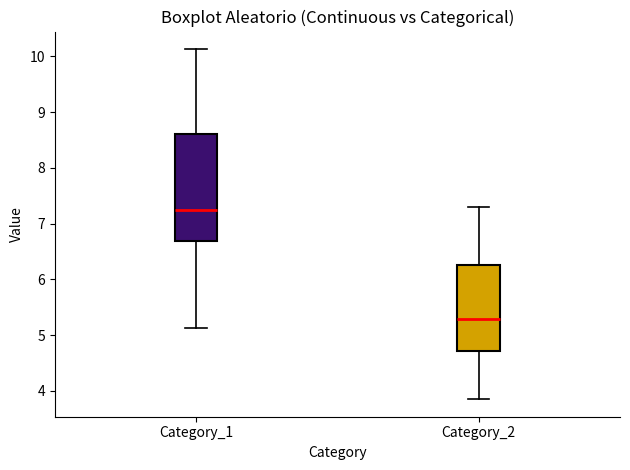

Reading left to right, transcribe this box plot: for each box, give where its median line is, the range the box spans, and where its two whiskers end, as read against the y-axis. The values are not printed on the chart, so give them approximately, as read against the axis.

Category_1: median 7.3, box 6.7 to 8.6, whiskers 5.1 to 10.1
Category_2: median 5.3, box 4.7 to 6.3, whiskers 3.9 to 7.3